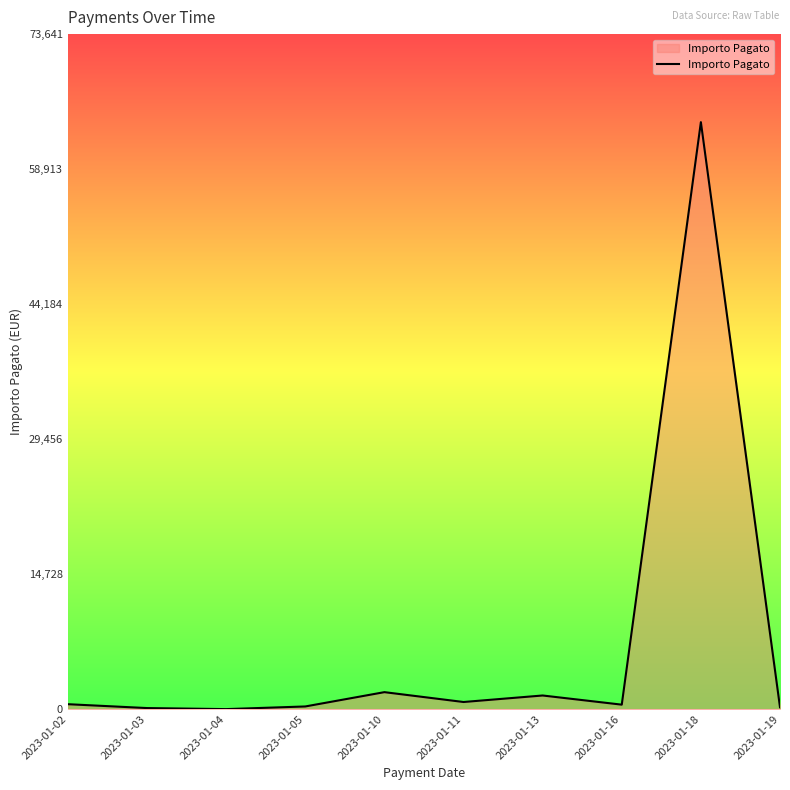

Where is the data nearest to the value 32018?

2023-01-10